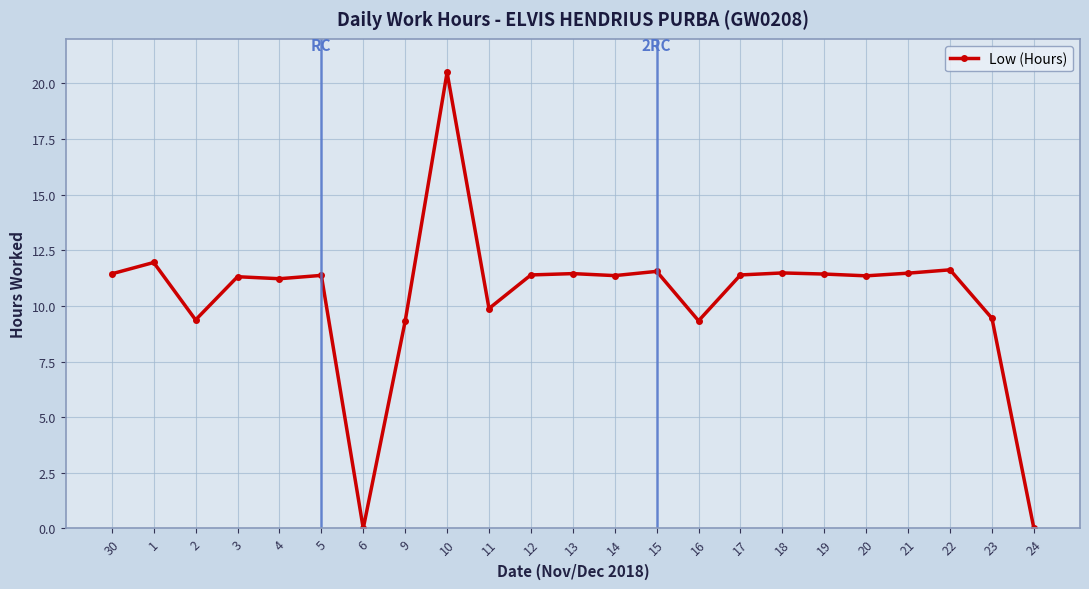

Does the chart display data point markers on the line(s)?

Yes